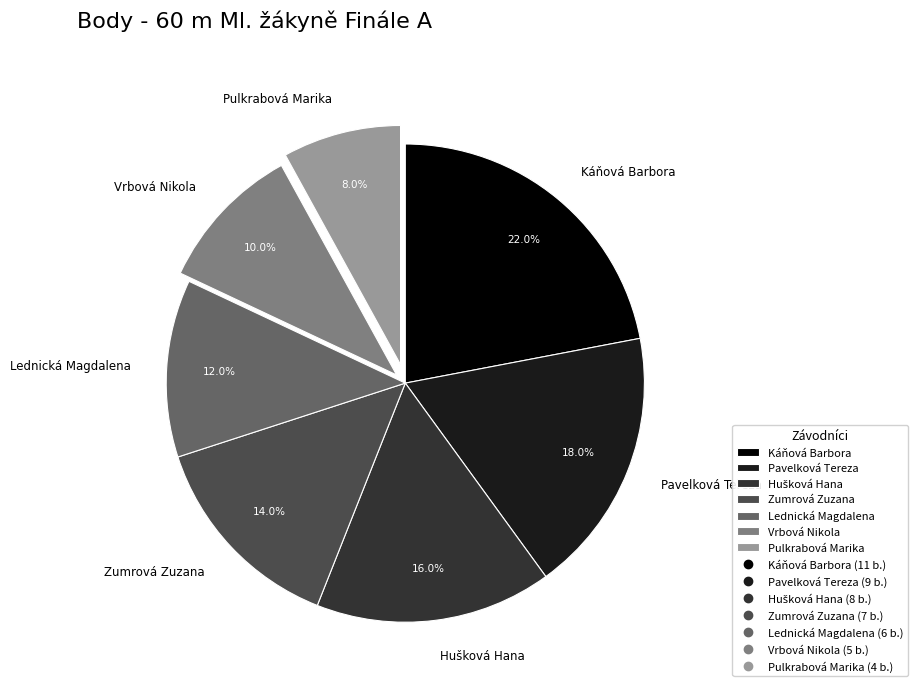

How many segments does this pie chart have?

7